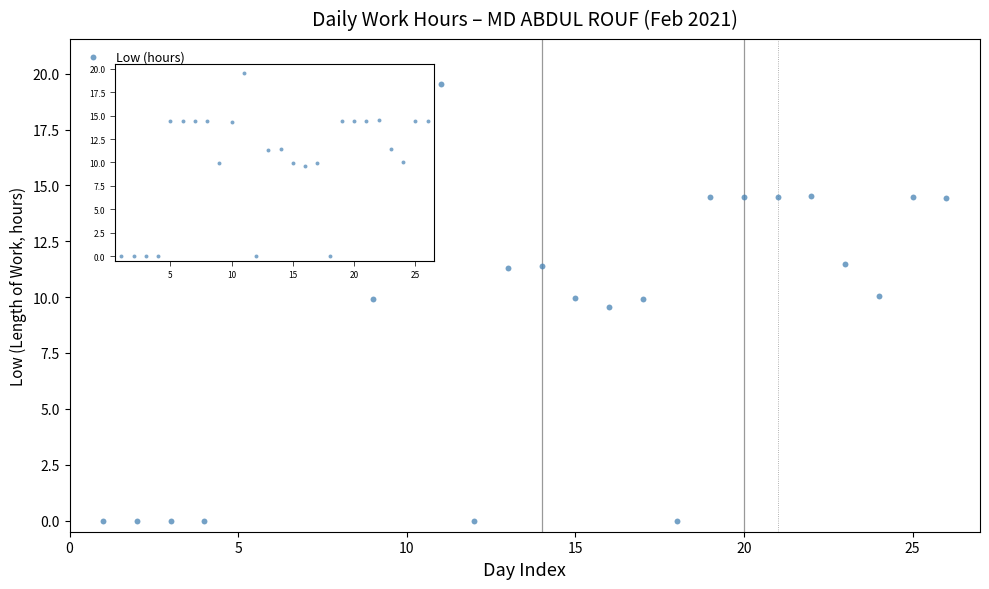

What is the range of Y values (max minus min)?

19.6